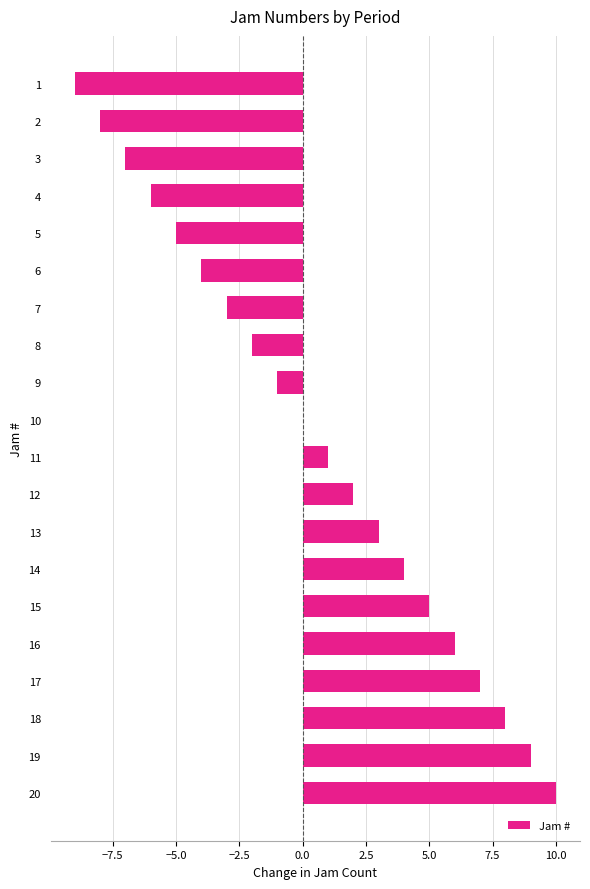

Count the number of data series in this chart.

1